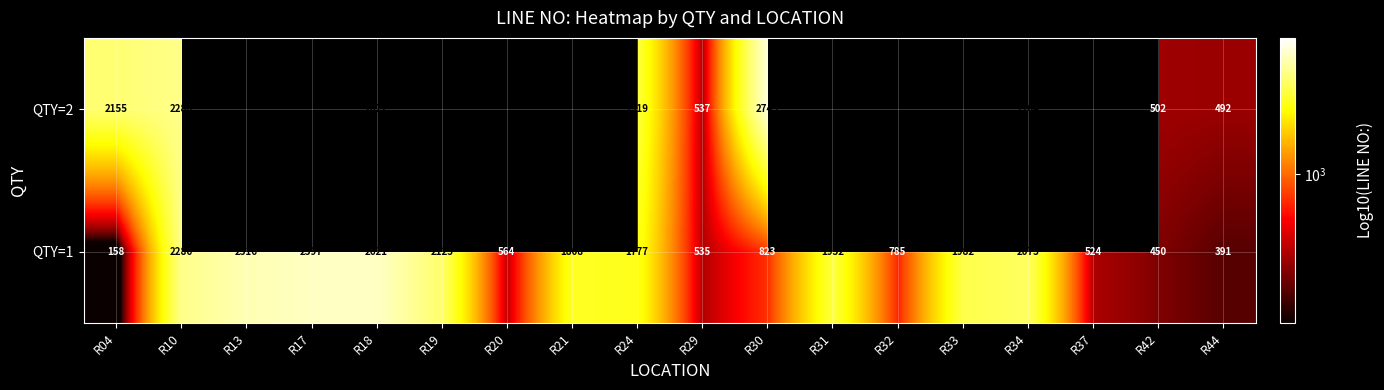

Is it true that QTY=1 equals 356 at R20?

False